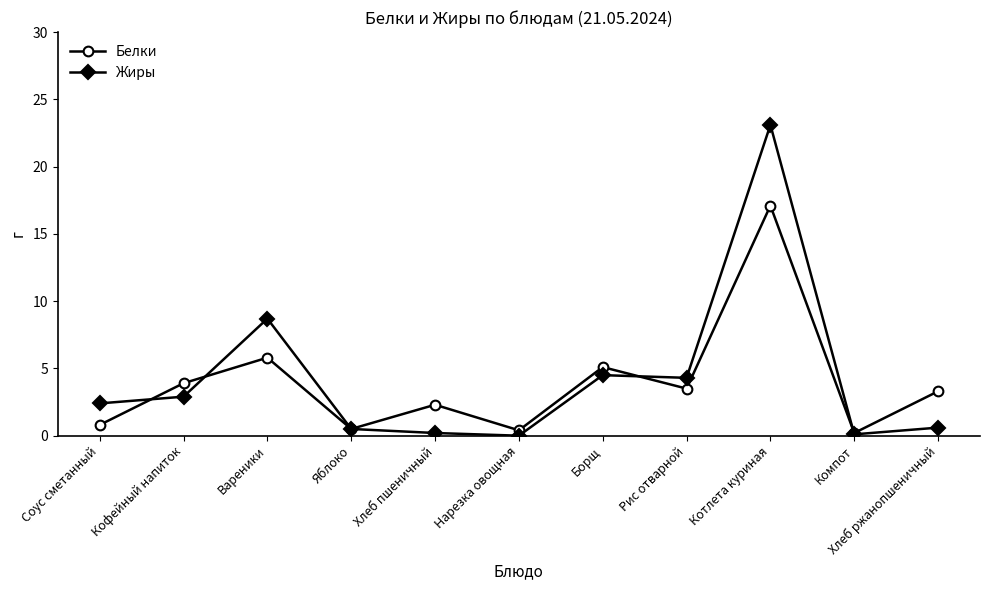

True or false: Белки has a value of 3.5 at Рис отварной.

True